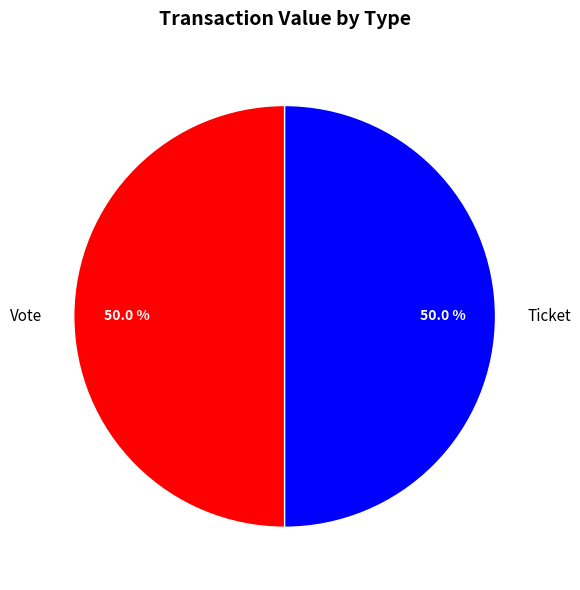

Approximately how many times larger is the value at Vote compared to Ticket?

1.0